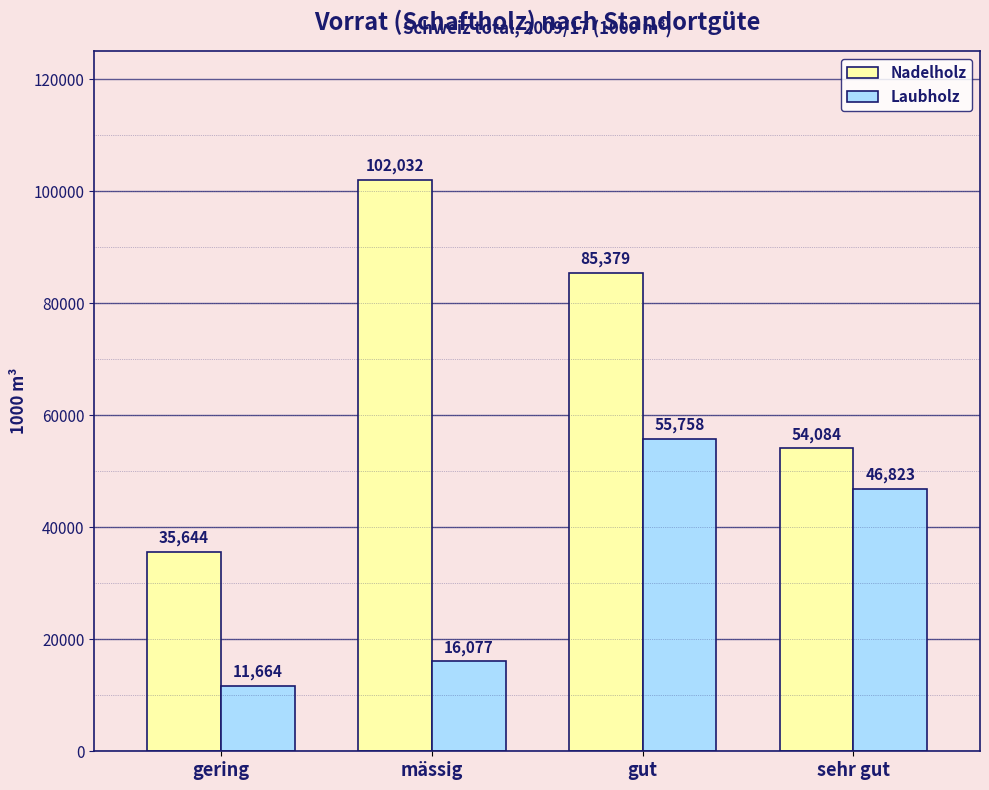

Which series has the widest spread of values?

Nadelholz